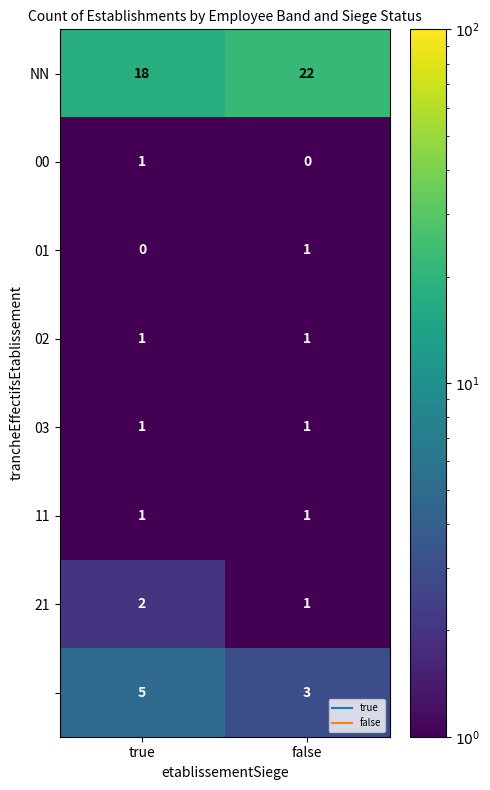

What is the difference between the highest and lowest values at false?

22